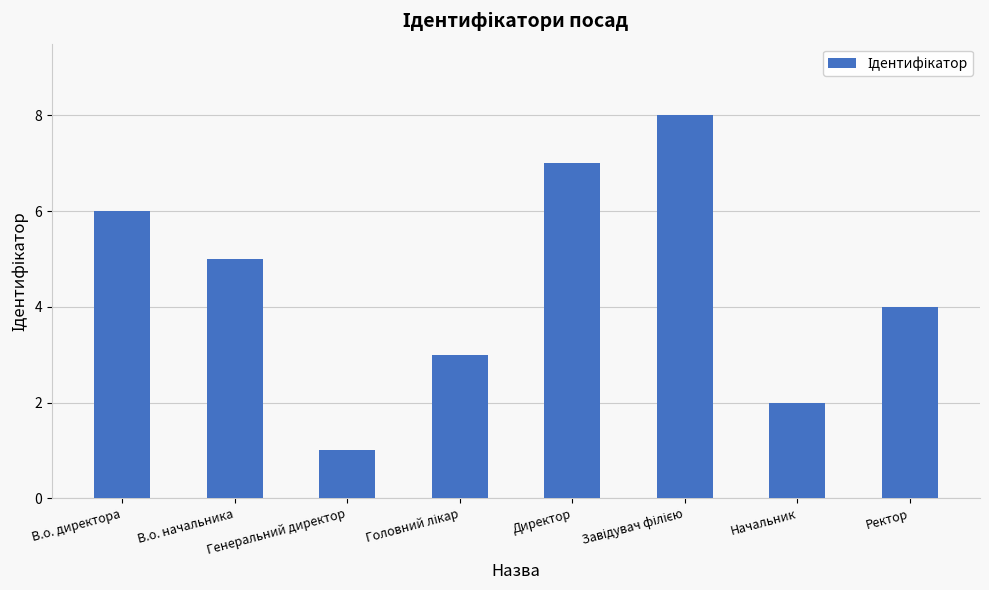

What is the difference between the maximum and minimum values?

7